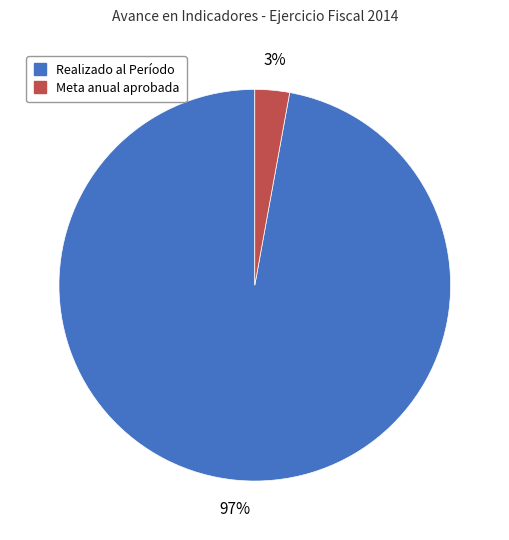

The Meta anual aprobada slice represents 10% of the pie. True or false?

False